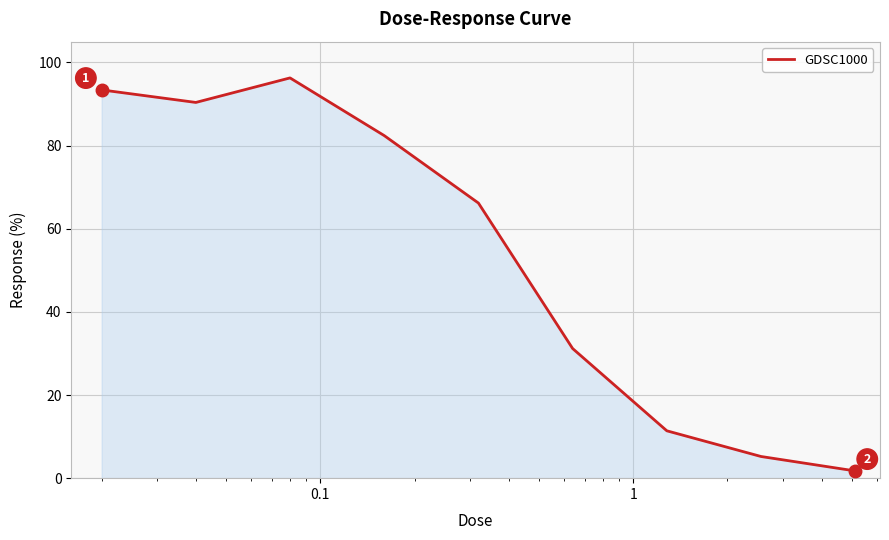

What is the difference between the maximum and minimum values?

94.5